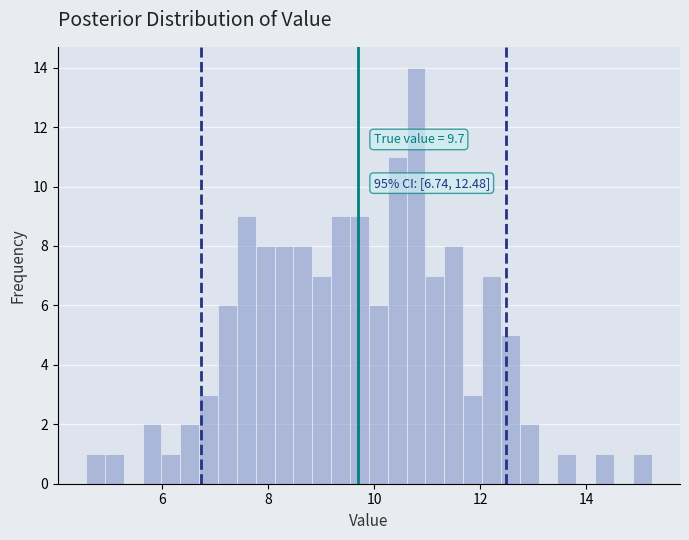

Read against the x-axis, roughly where is the centre of the tallest bar?

10.8